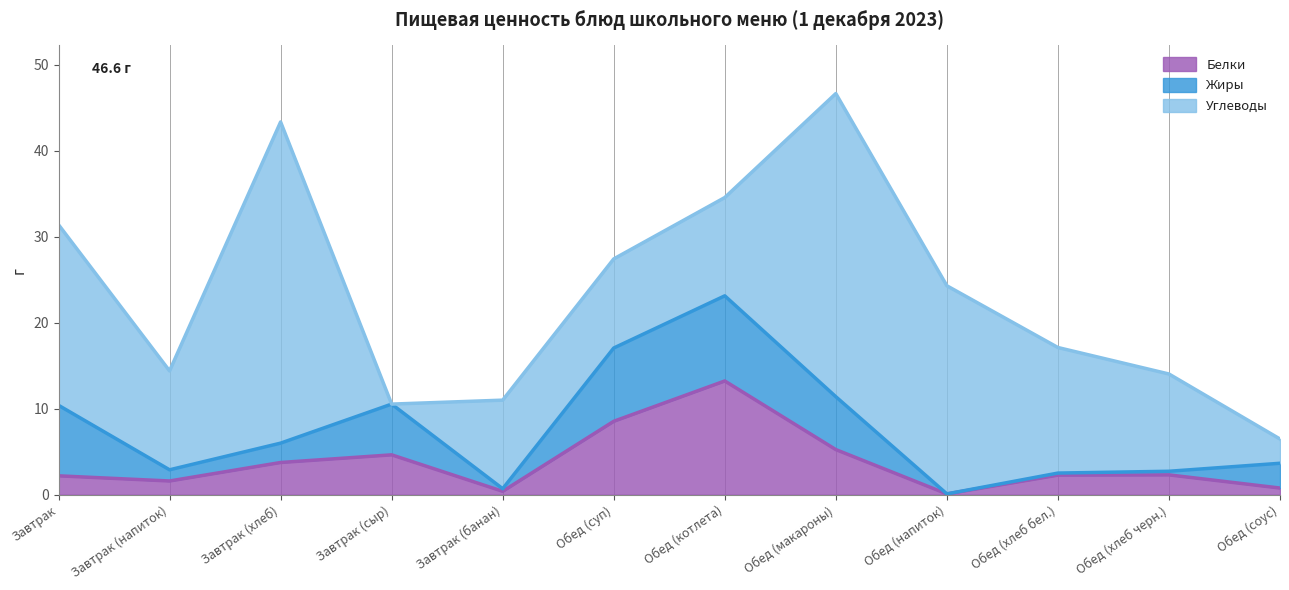

True or false: Углеводы and Жиры cross at least once.

True